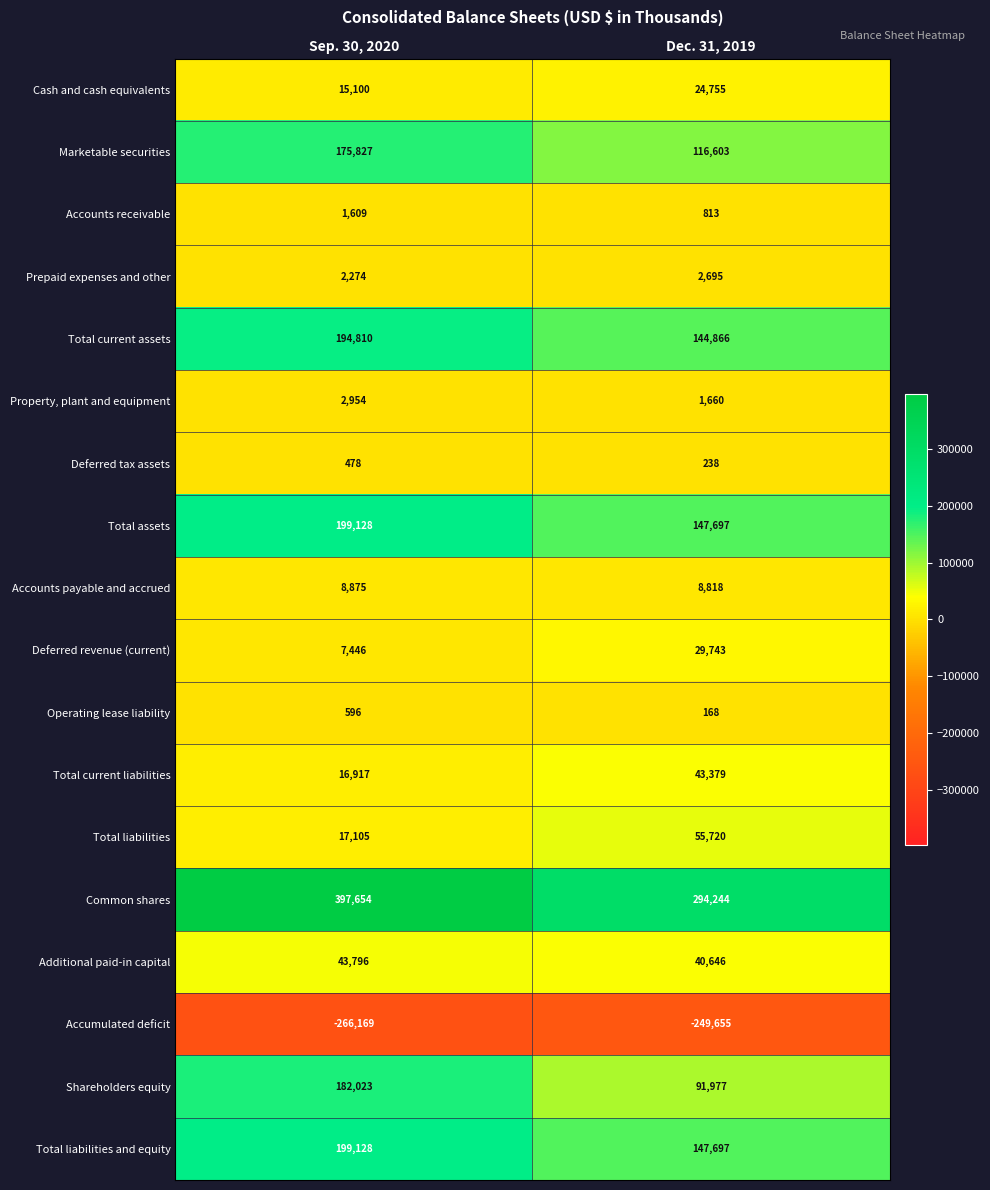

Is it true that Deferred tax assets equals 90 at Dec. 31, 2019?

False